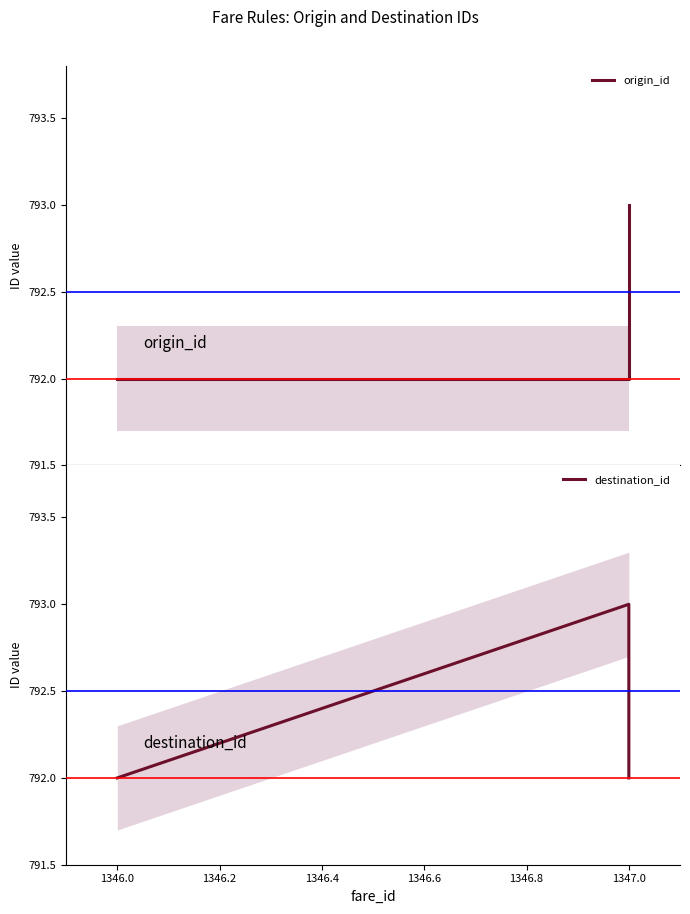

The origin_id series shows 388 at 1347.0. True or false?

False